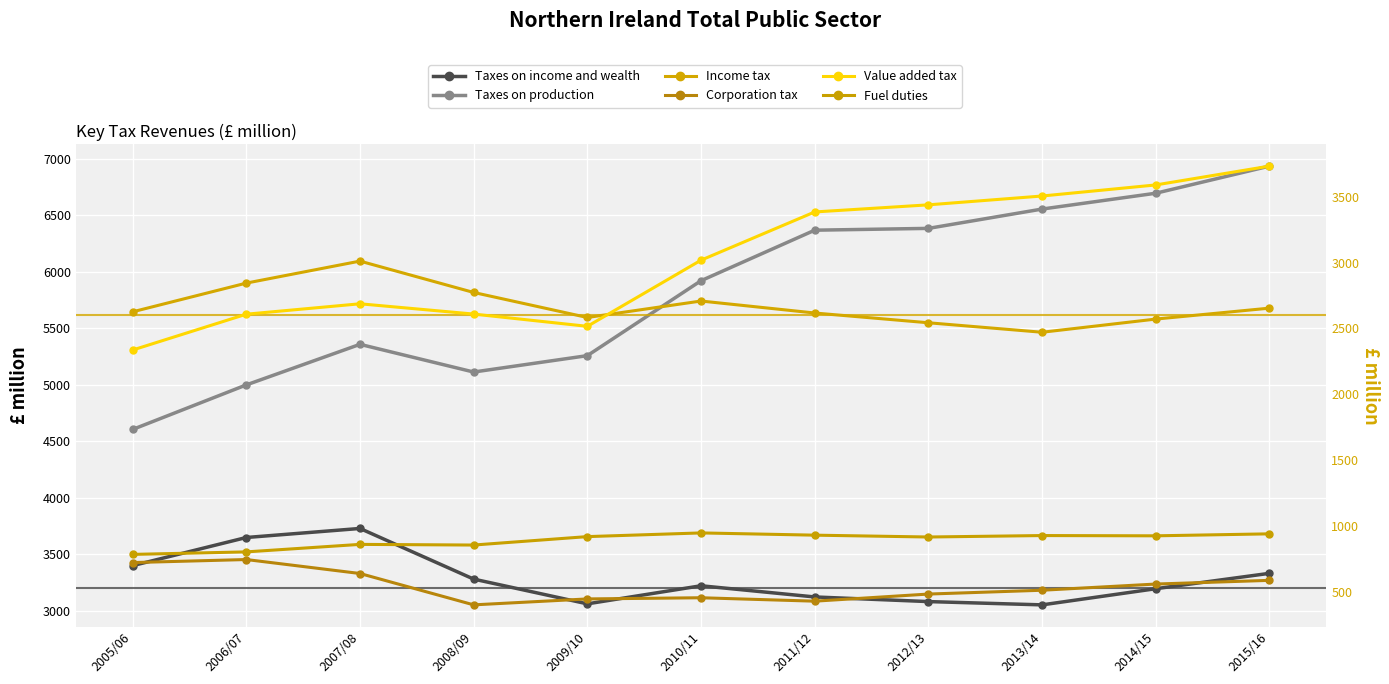

At which category does Value added tax reach its first local valley?

2009/10